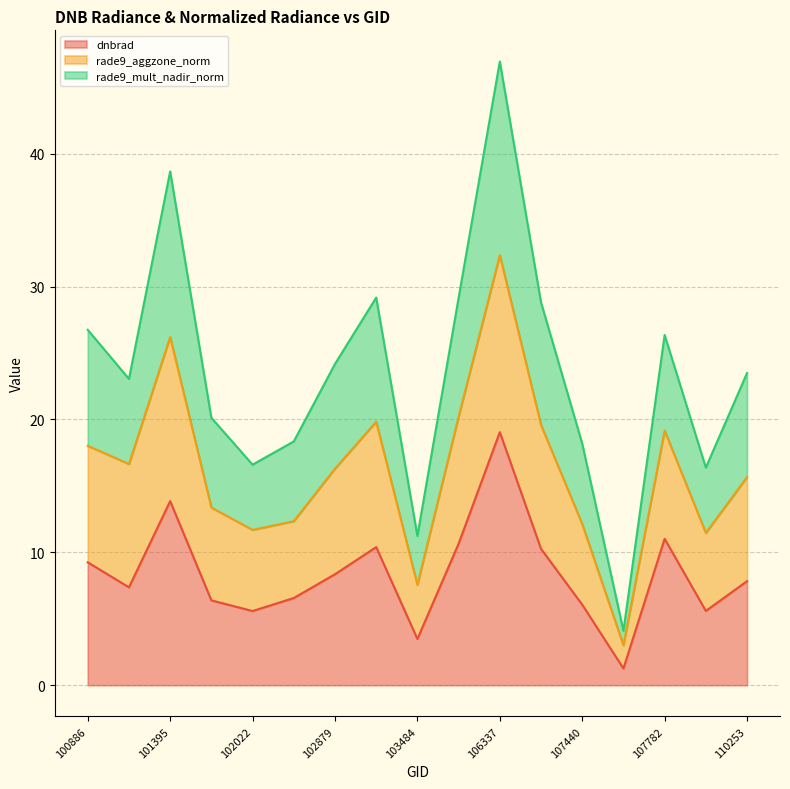

How many data points in rade9_mult_nadir_norm are above 23?

10